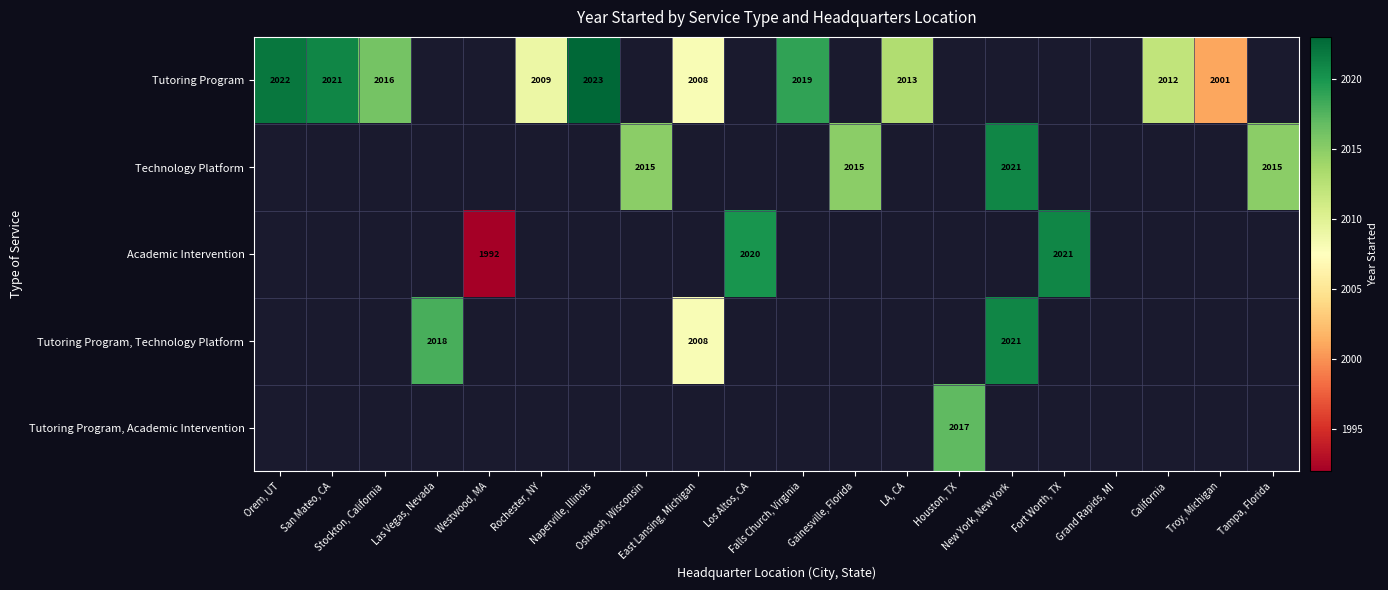

Which has a higher value, Stockton, California or Troy, Michigan?

Stockton, California